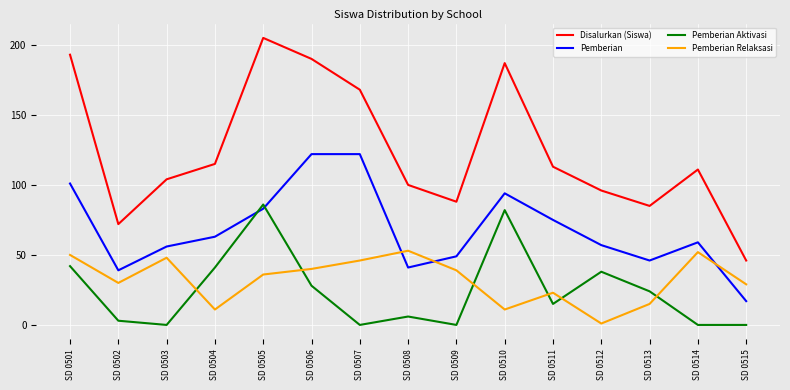

Rank the series at SD 0508 from highest to lowest value.

Disalurkan (Siswa), Pemberian Relaksasi, Pemberian, Pemberian Aktivasi